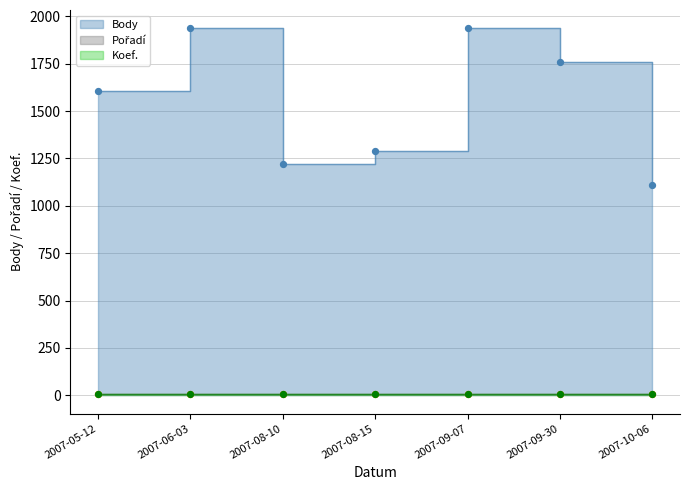

Which series contains the highest Y value?

Body